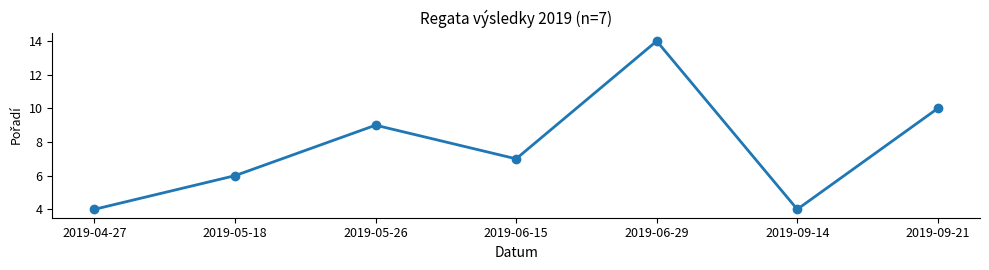

Does the chart have visible grid lines?

No